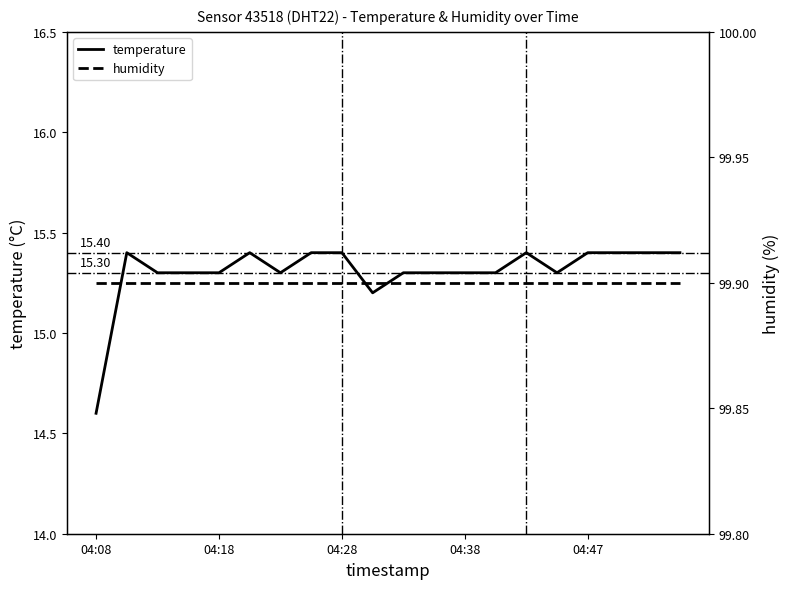

How many lines are shown in the chart?

2